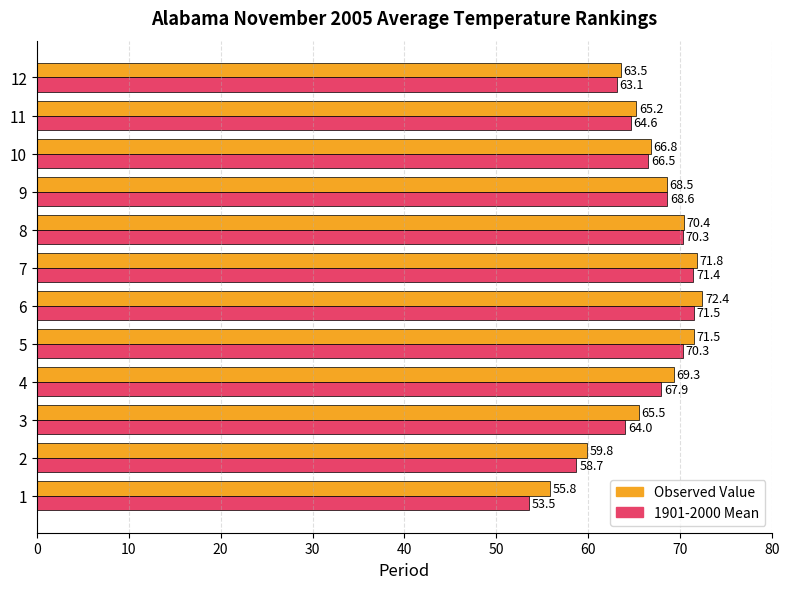

Rank the categories by Observed Value value from highest to lowest.

6, 7, 5, 8, 4, 9, 10, 3, 11, 12, 2, 1